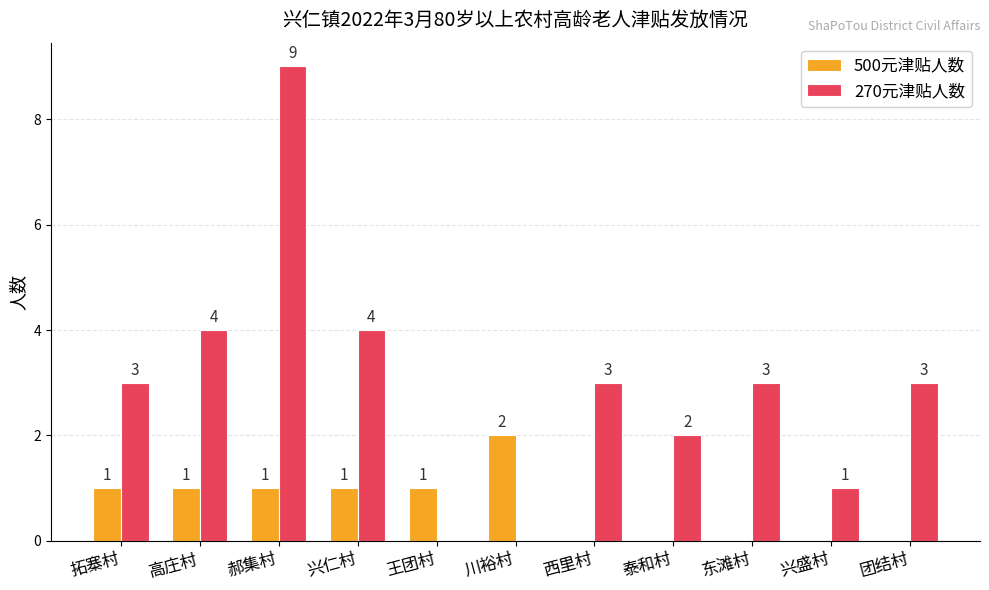

What is the approximate value of 270元津贴人数 at 拓寨村?

3